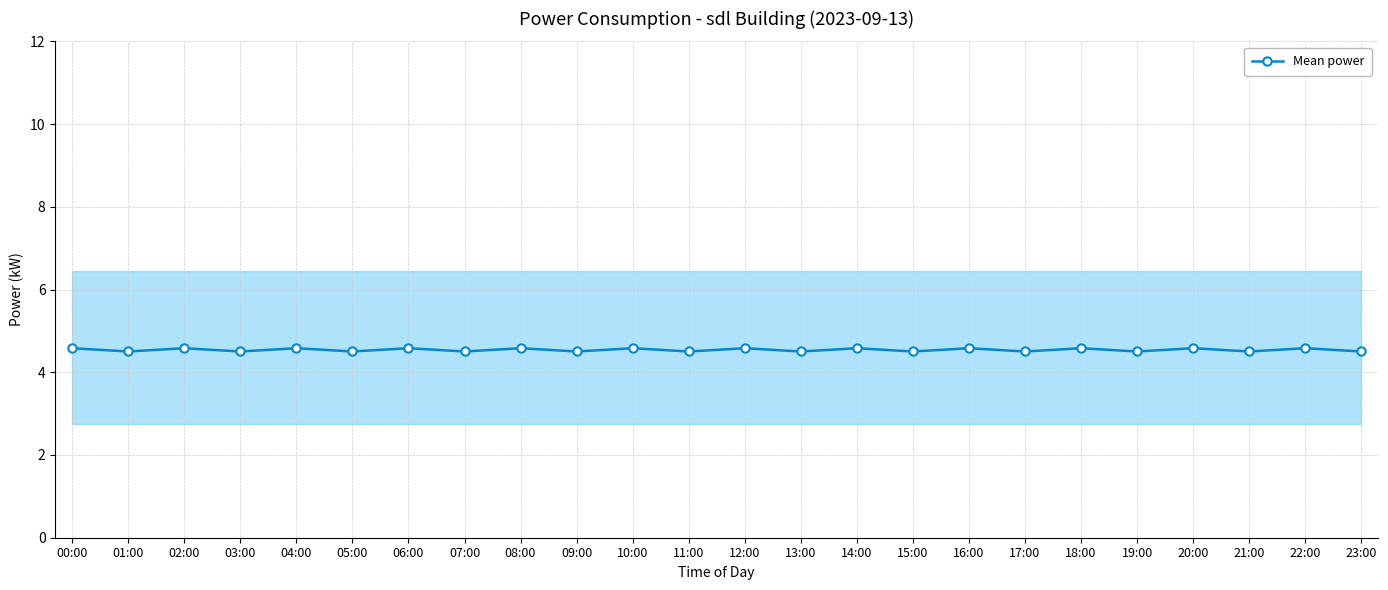

What is the sum of the values at 14:00 and 11:00?

9.1